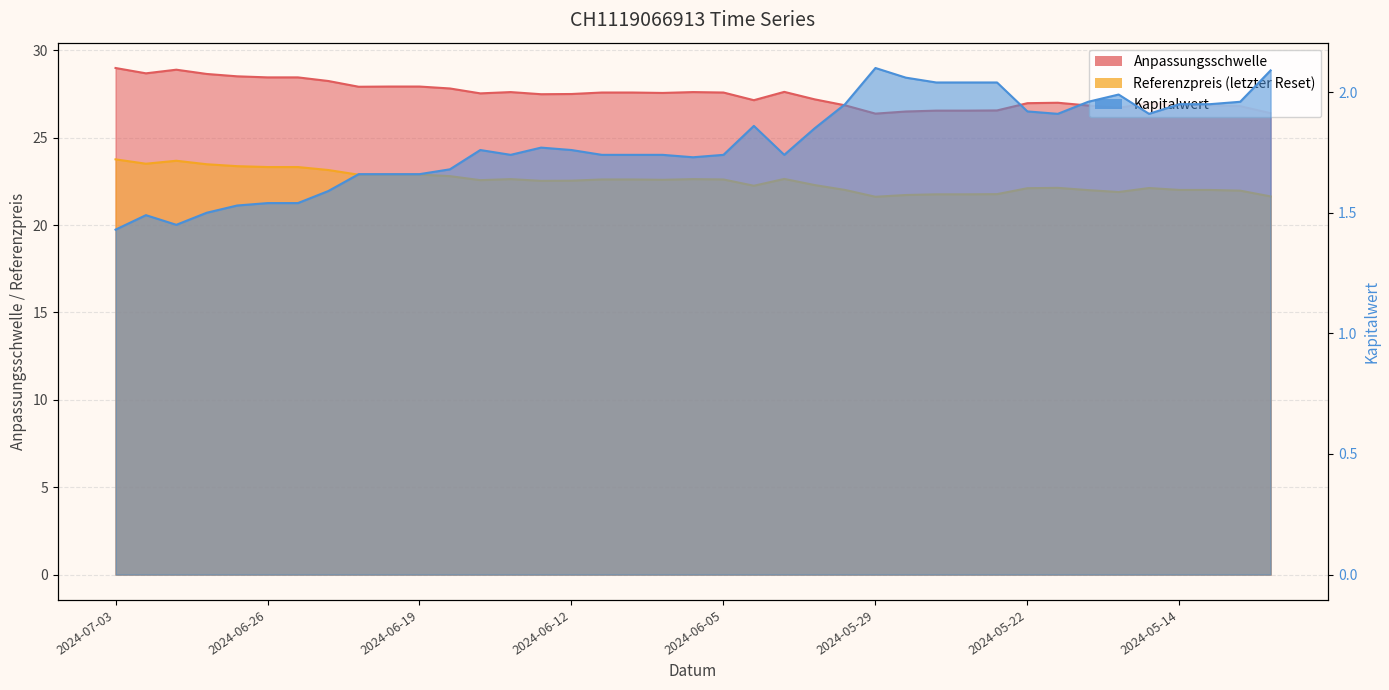

At how many categories does at least one series exceed 25?

39